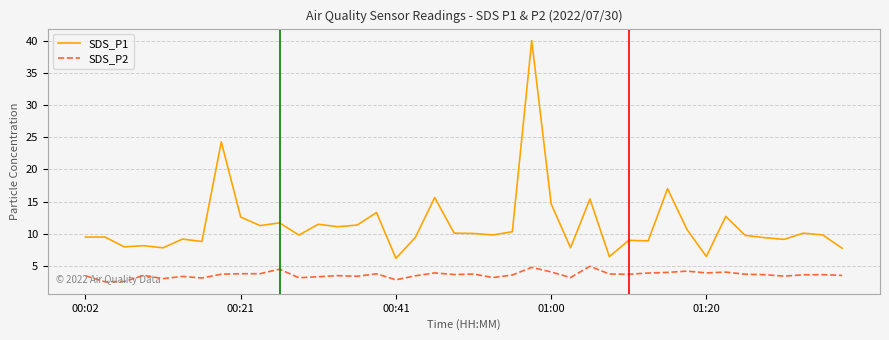

Which series has the largest range (max minus min)?

SDS_P1